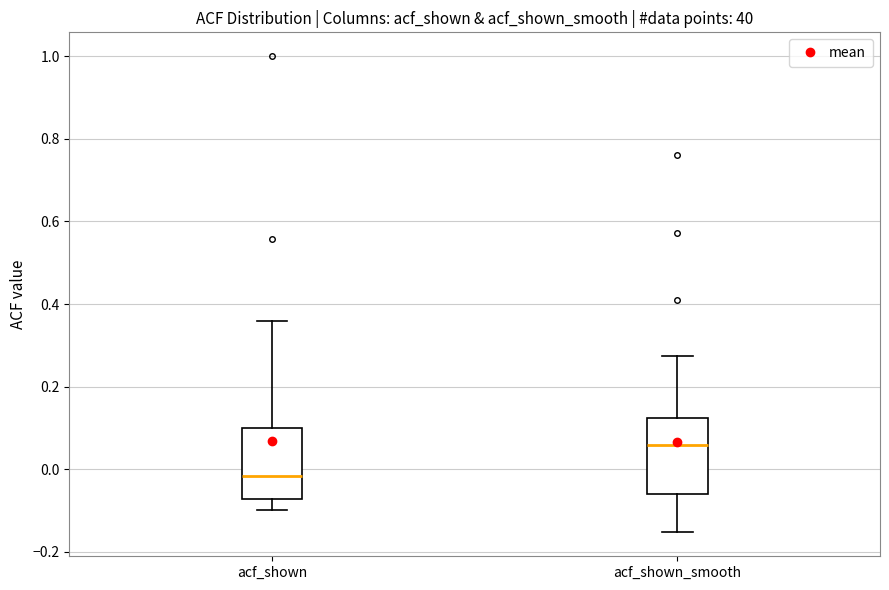

Reading left to right, read every box against the y-axis: the position of its median line, the range the box covers, and the ends of its whiskers. The values are not printed on the chart, so give them approximately, as read against the axis.

acf_shown: median -0.02, box -0.08 to 0.10, whiskers -0.10 to 0.36
acf_shown_smooth: median 0.06, box -0.06 to 0.12, whiskers -0.16 to 0.28